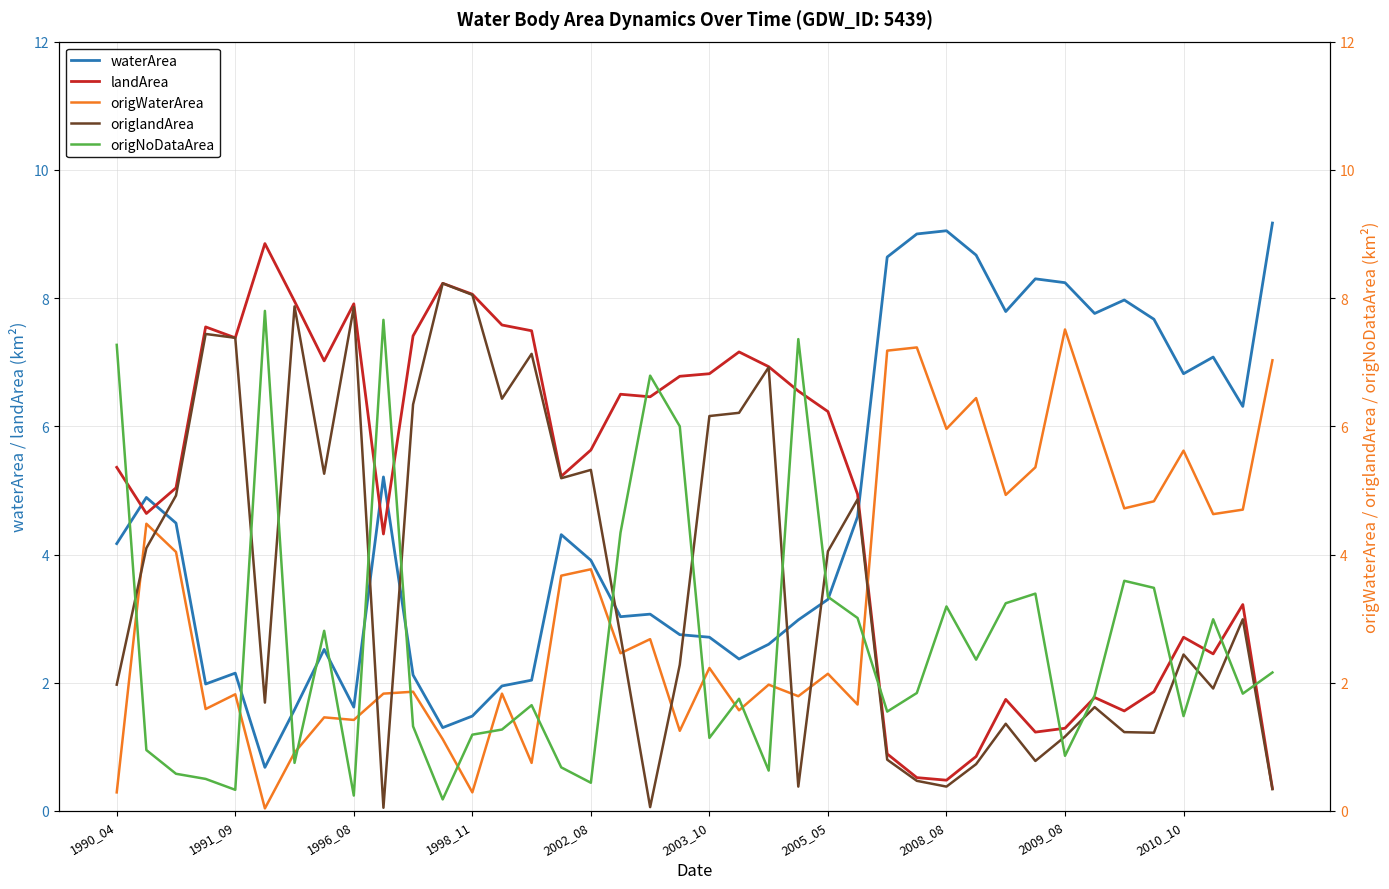

True or false: landArea and waterArea cross at least once.

True